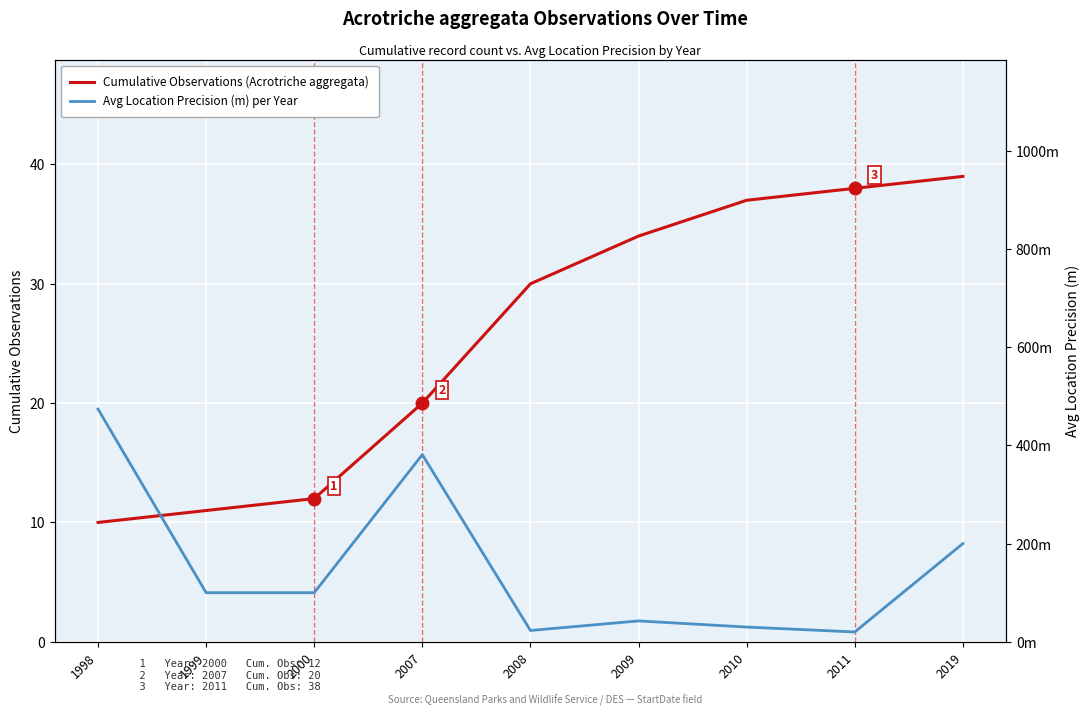

What is the sum of the Avg Location Precision (m) per Year values at 1999 and 2019?

300.0